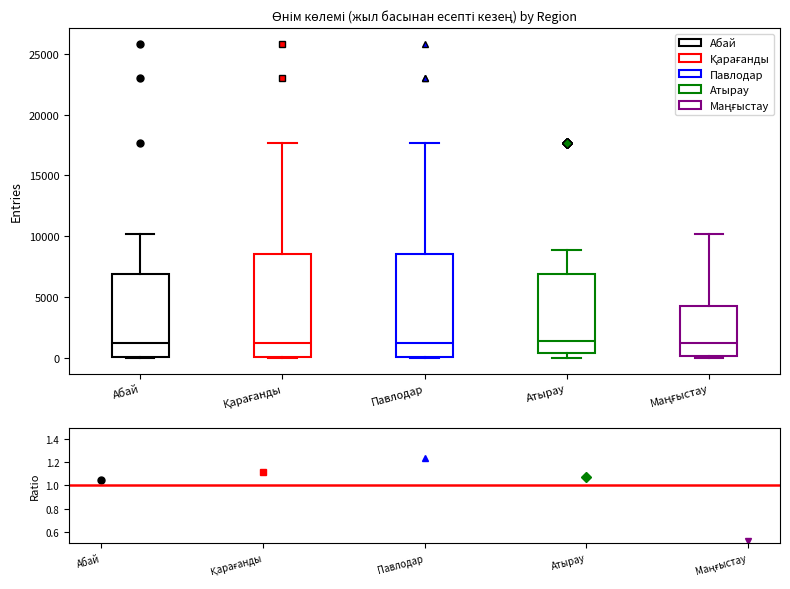

Where is the lower edge of the box for Маңғыстау on the y-axis? The values are not printed on the chart, so give them approximately, as read against the axis.

0